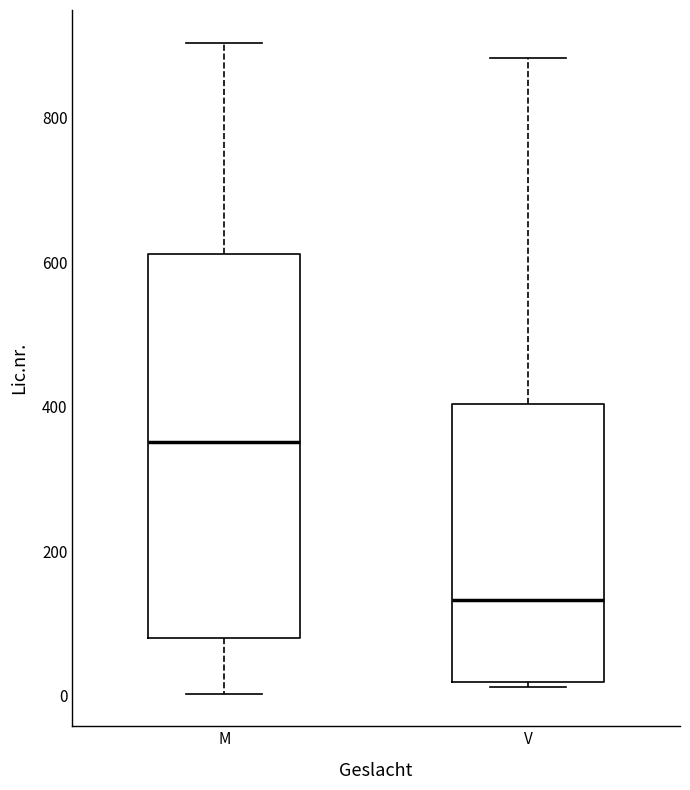

Reading left to right, transcribe this box plot: for each box, give where its median line is, the range the box spans, and where its two whiskers end, as read against the y-axis. The values are not printed on the chart, so give them approximately, as read against the axis.

M: median 360, box 80 to 620, whiskers 0 to 900
V: median 140, box 20 to 400, whiskers 20 (just below the box's lower edge) to 880